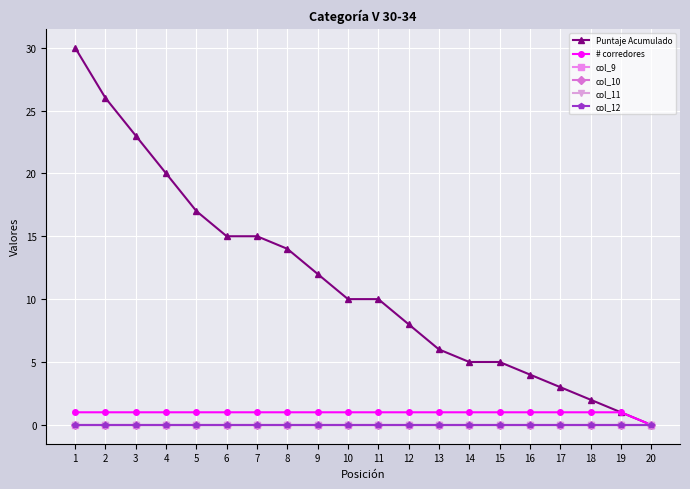

What is the sum of all # corredores values?

19